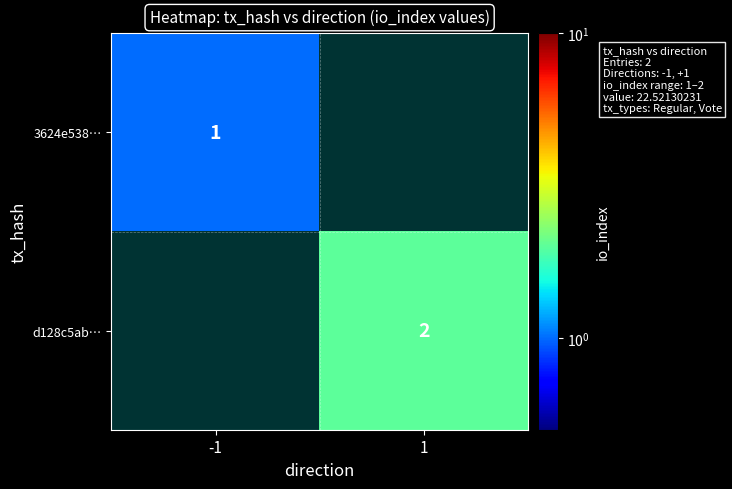

Which label corresponds to the largest value in the chart?

1